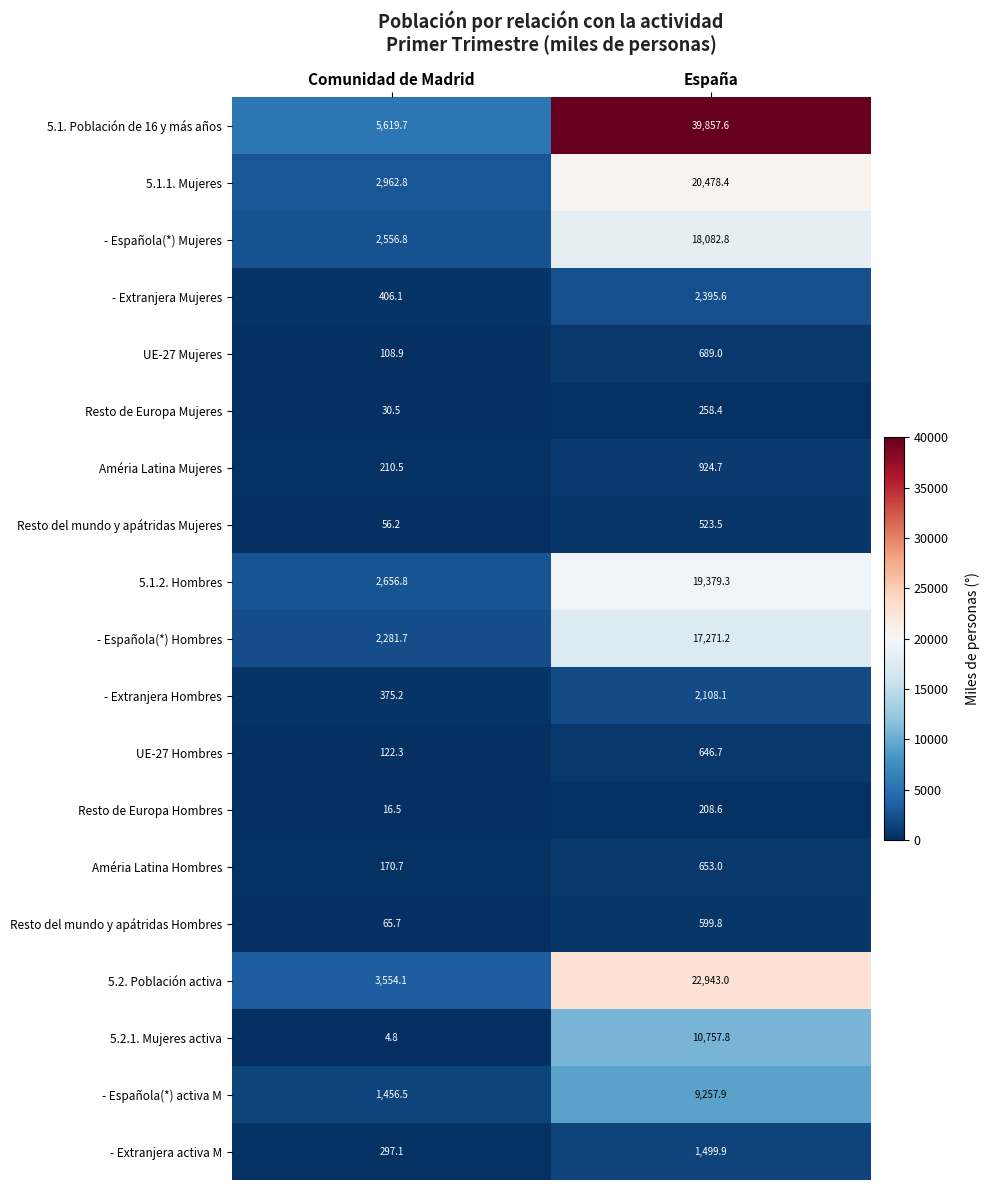

What is the total value across all series at Comunidad de Madrid?

22952.9